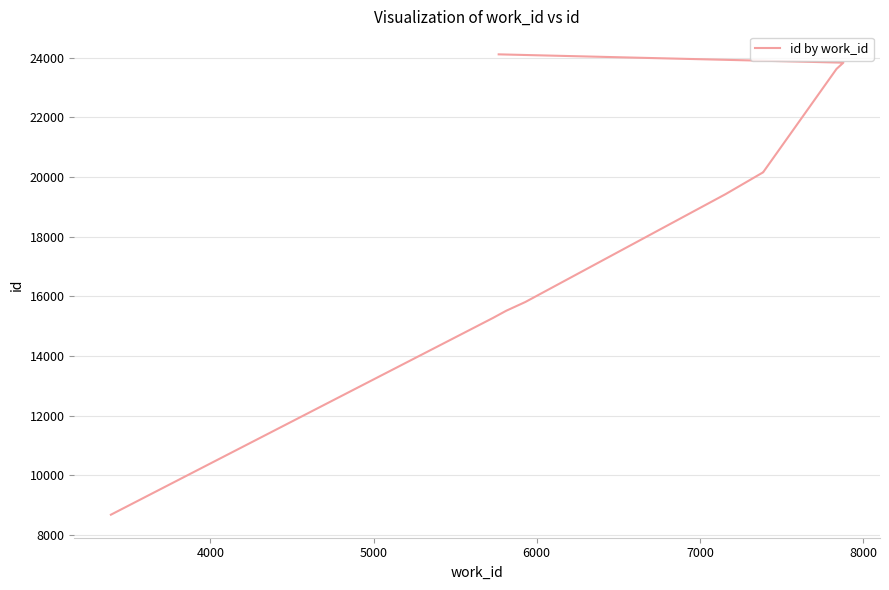

True or false: the data shows 13145 at 3000.

False